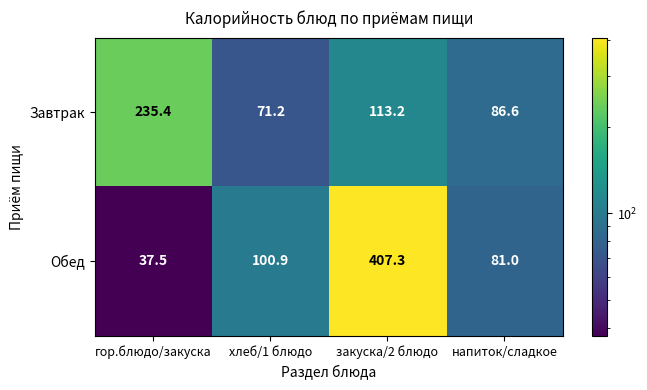

Which category has the lowest value across all series?

гор.блюдо/закуска